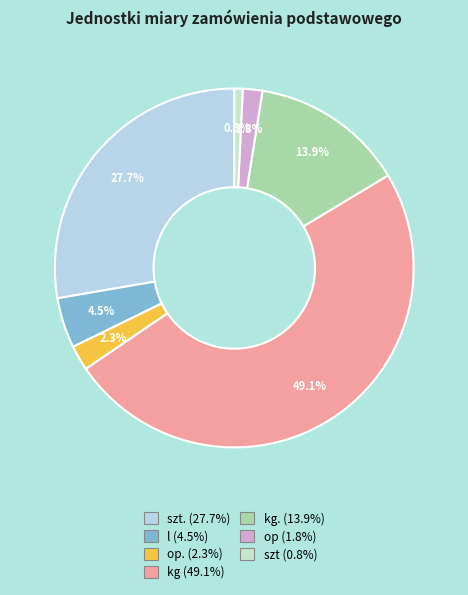

How many slices are in this pie chart?

7